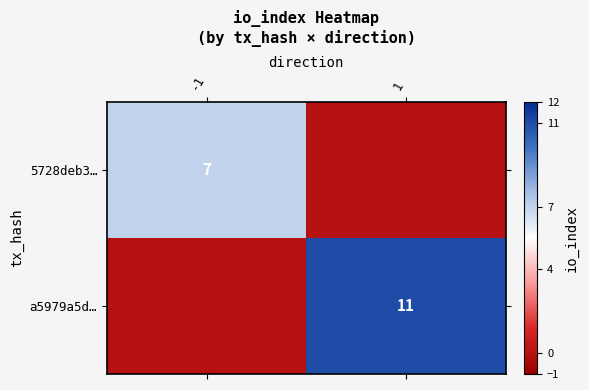

True or false: 5728deb3… has a value of 7 at -1.

True